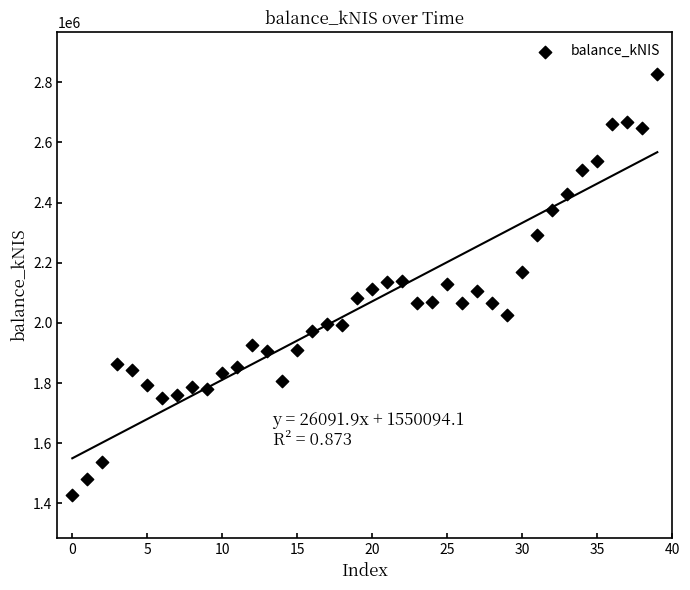

What is the range of Y values (max minus min)?

1398799.9